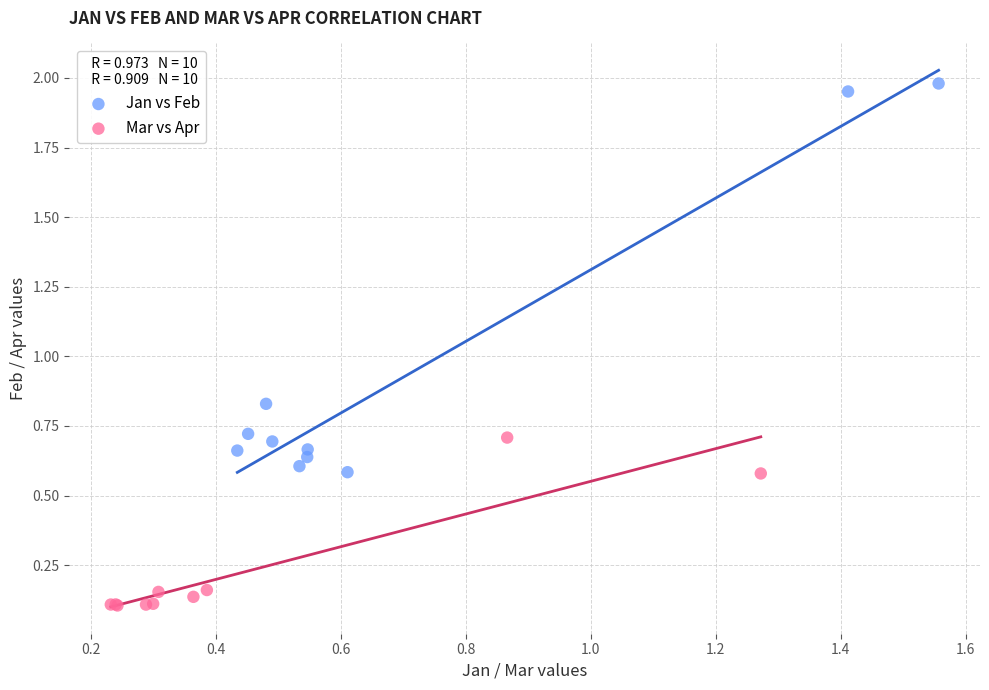

Which series has the largest Y range (max minus min)?

Jan vs Feb